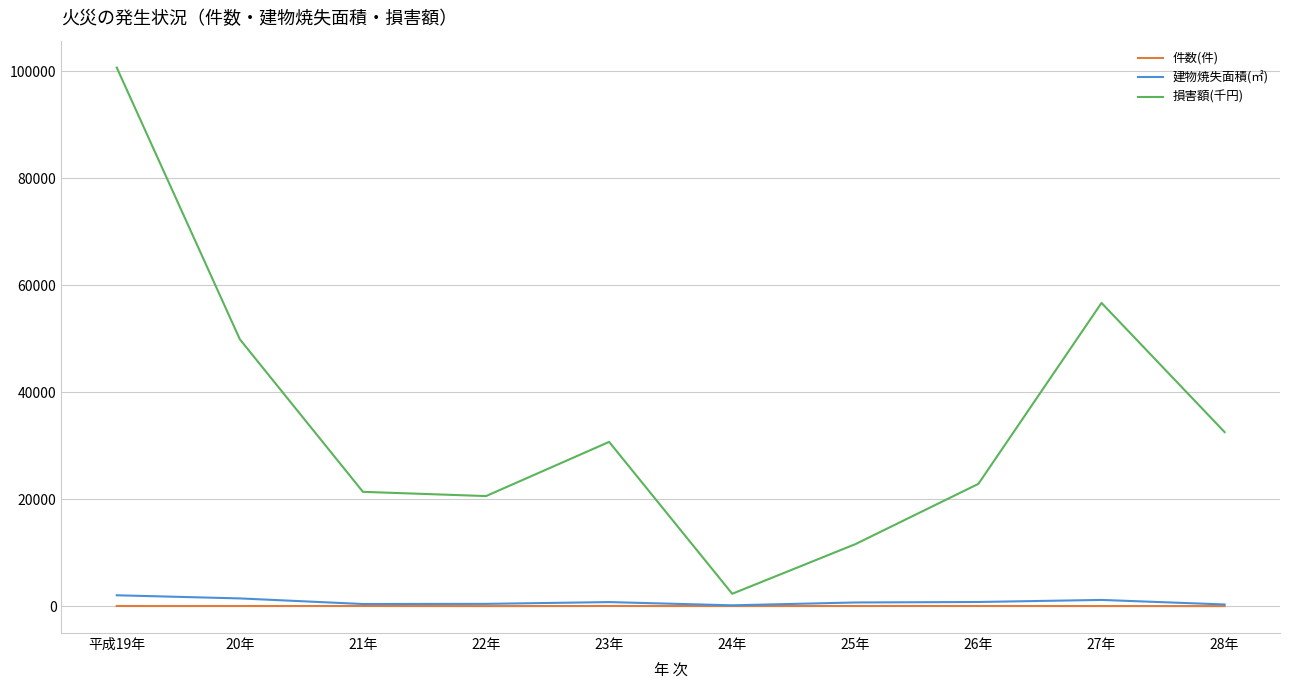

Which series has the largest total across all categories?

損害額(千円)